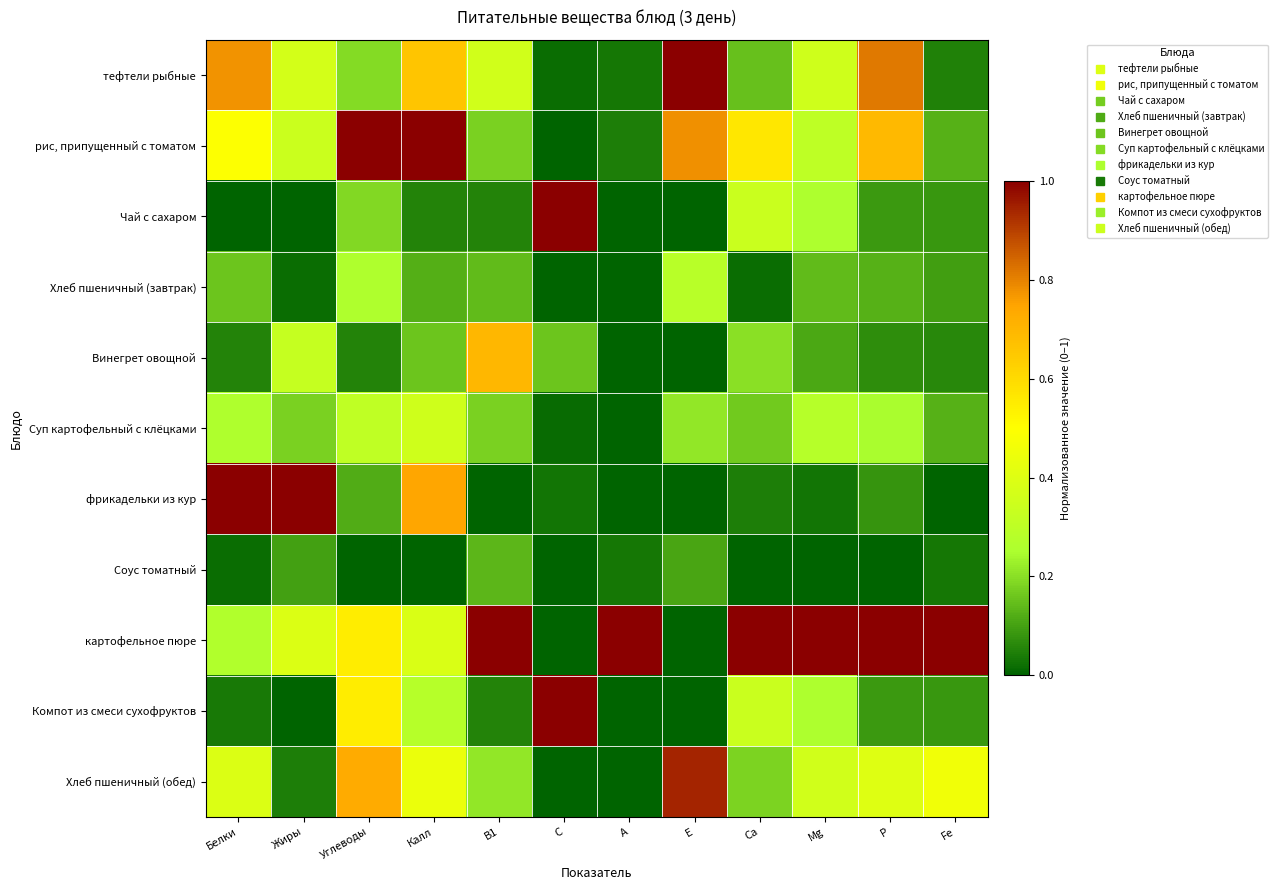

Rank the series at Fe from lowest to highest value.

фрикадельки из кур, Соус томатный, тефтели рыбные, Винегрет овощной, Чай с сахаром, Компот из смеси сухофруктов, Хлеб пшеничный (завтрак), рис, припущенный с томатом, Суп картофельный с клёцками, Хлеб пшеничный (обед), картофельное пюре